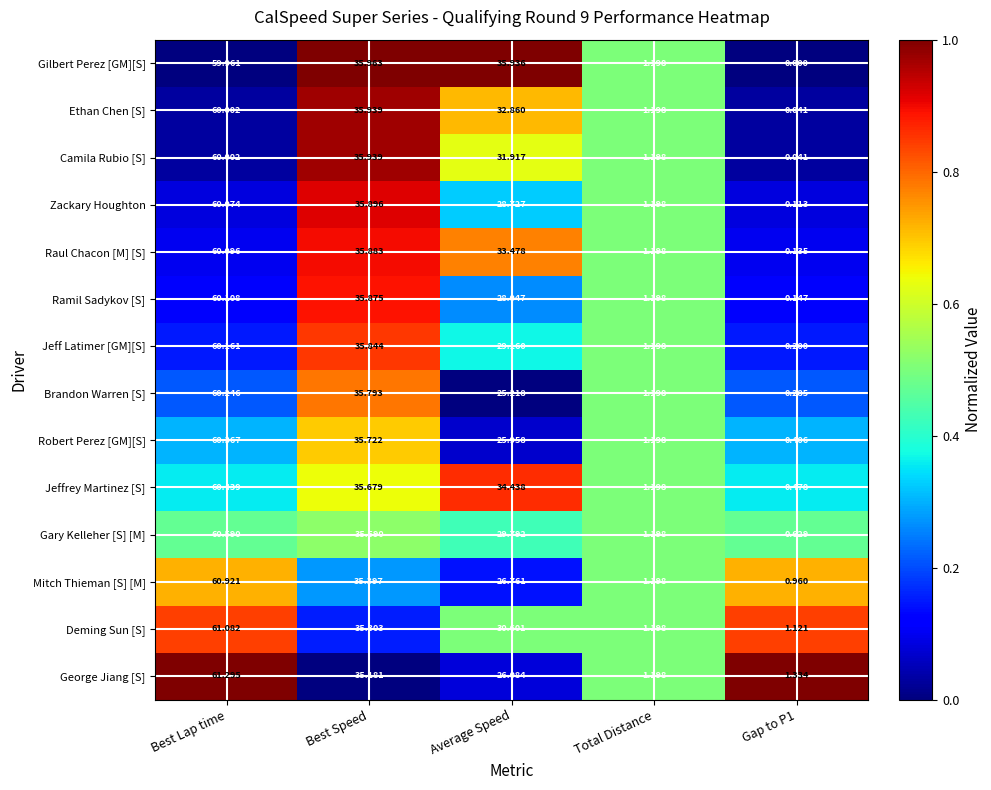

Which series changed the most between Best Lap time and Best Speed?

George Jiang [S]